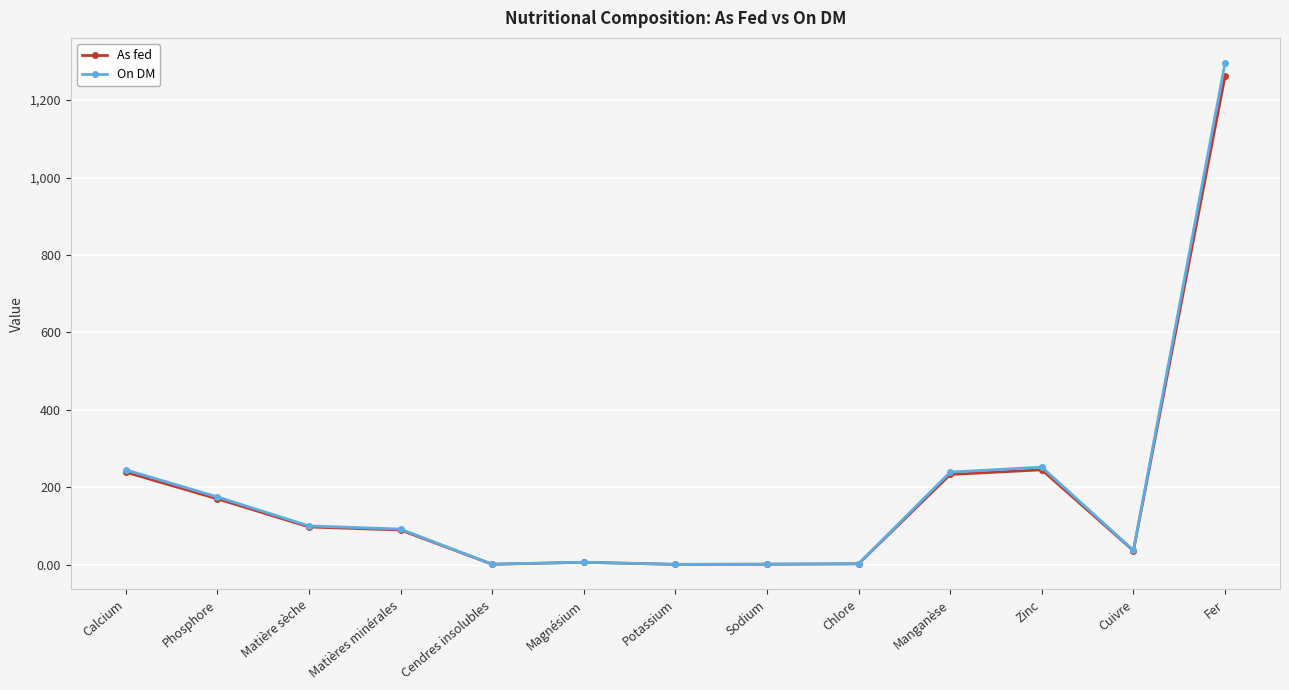

What value does the On DM series have at Calcium?

245.0